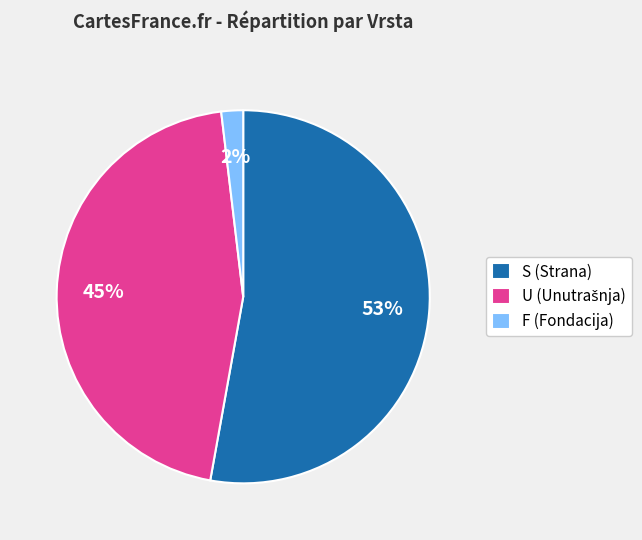

Which category has the biggest portion of the pie?

S